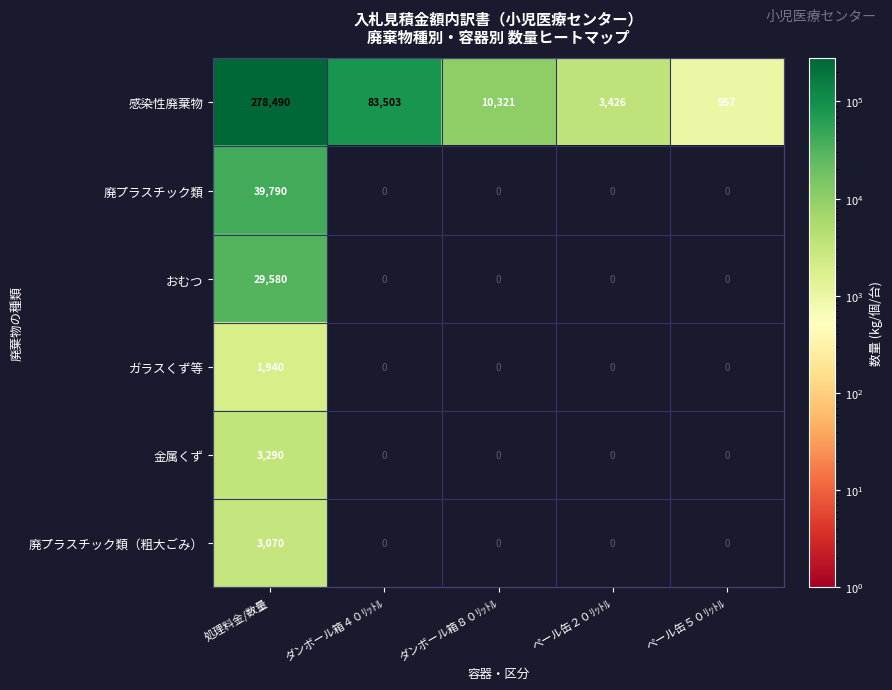

Rank the series by their maximum value, from highest to lowest.

感染性廃棄物, 廃プラスチック類, おむつ, 金属くず, 廃プラスチック類（粗大ごみ）, ガラスくず等